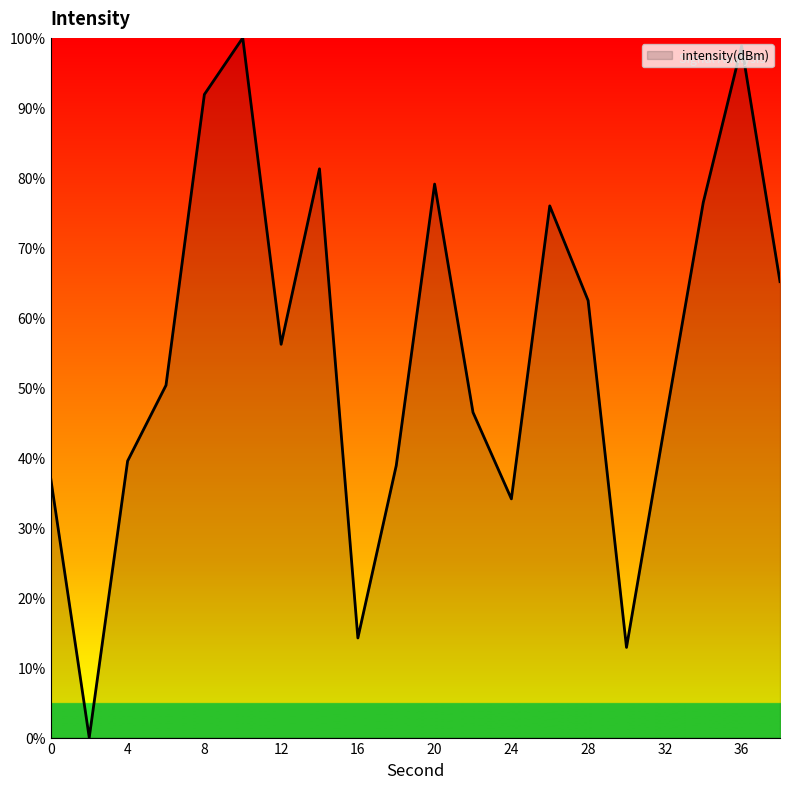

What is the greatest value displayed?

100.0